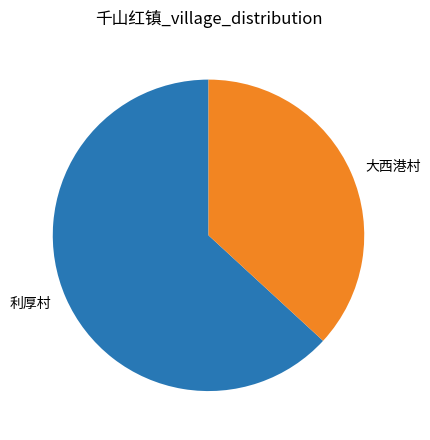

Combined, do 利厚村 and 大西港村 account for over 50%?

Yes